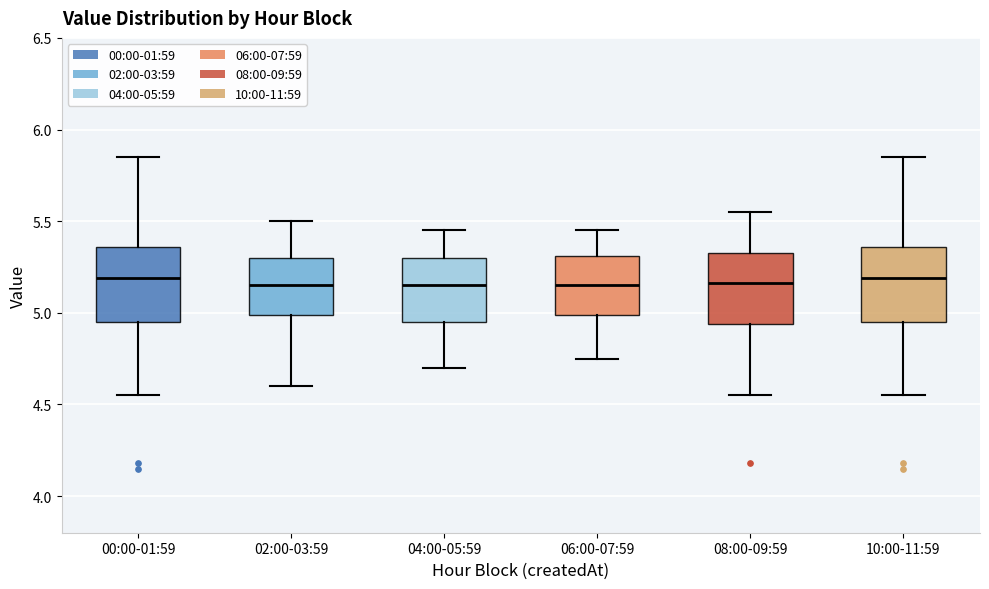

Where is the lower edge of the box for 10:00-11:59 on the y-axis? The values are not printed on the chart, so give them approximately, as read against the axis.

4.95